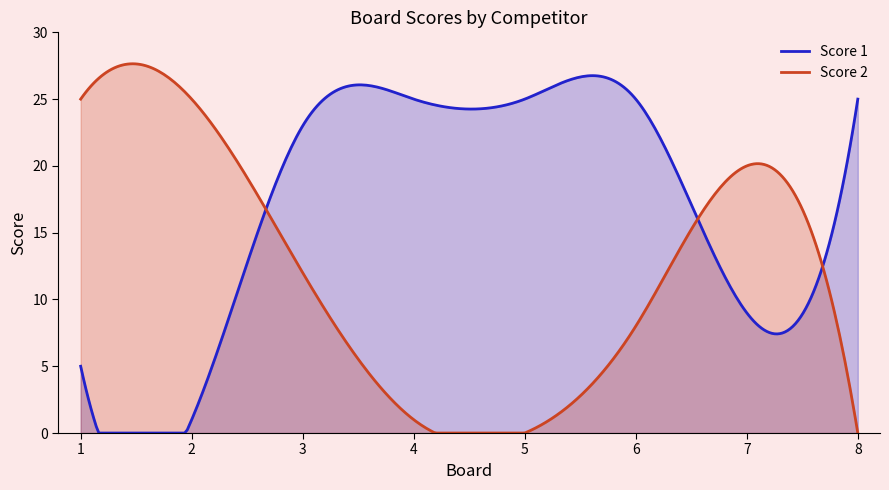

List the labels in order of Score 2 value, largest first.

1, 2, 7, 3, 6, 4, 5, 8